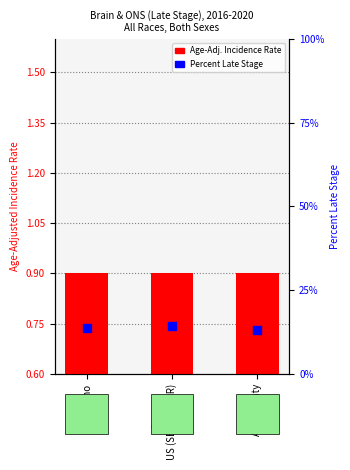

Which series contains the lowest Y value?

Age-Adj. Rate